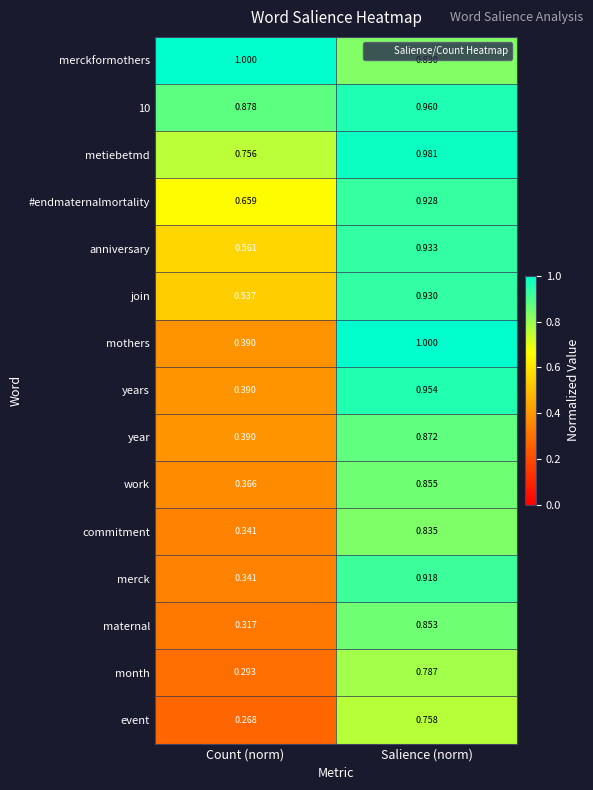

List the labels in order of merck value, smallest first.

Count (norm), Salience (norm)